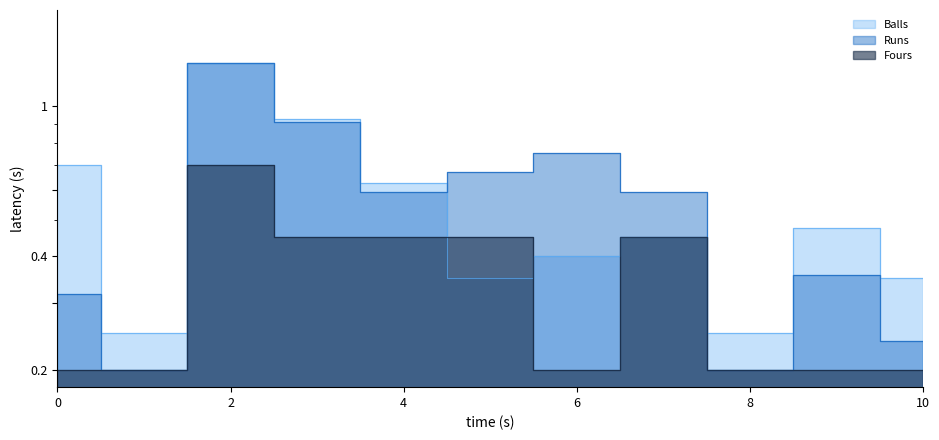

What is the value of the Runs point at the 7th from the left?

0.8